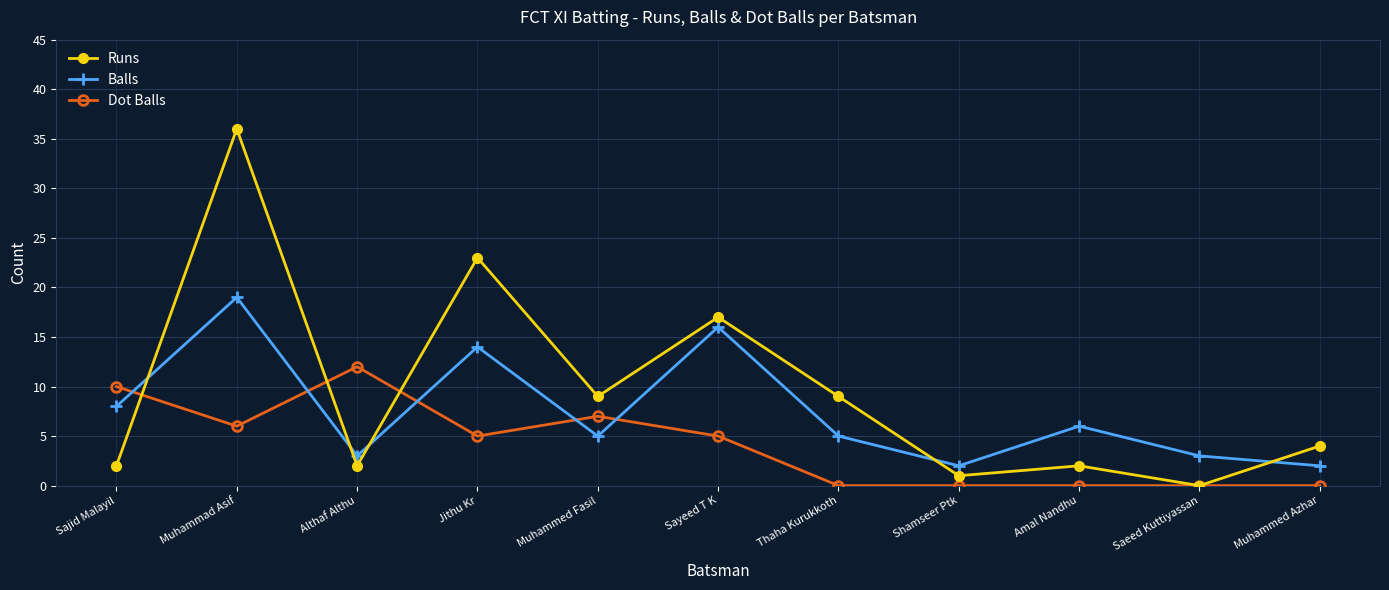

What is the label of the 6th point from the left?

Sayeed T K